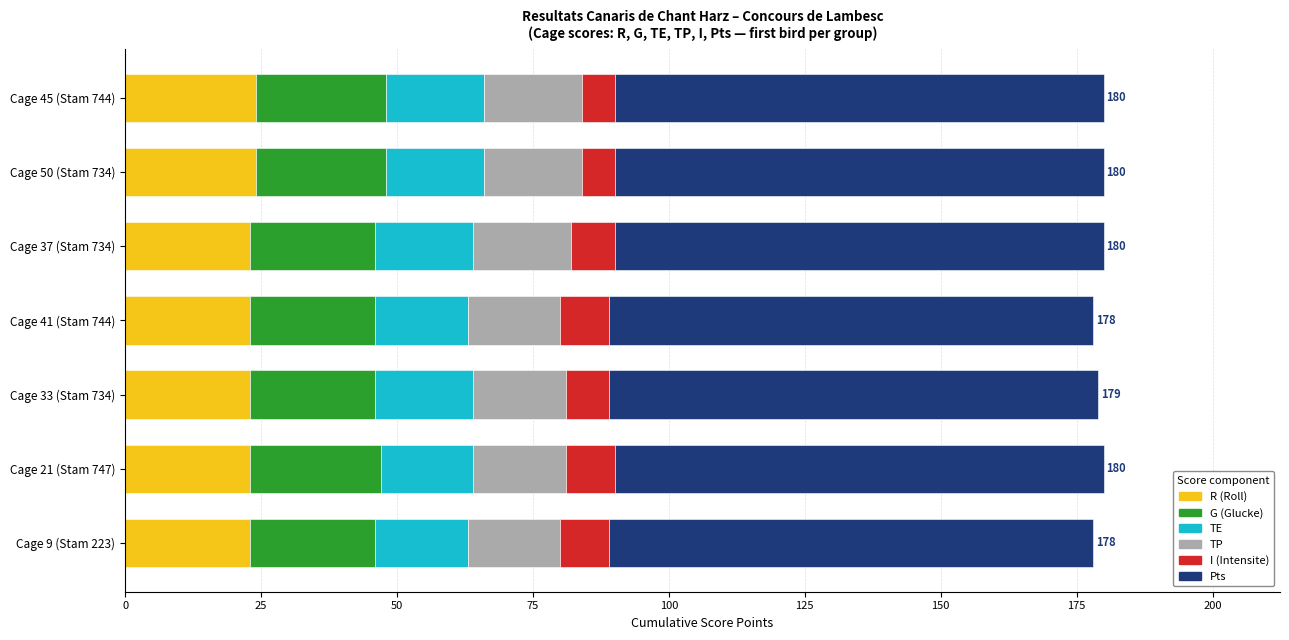

How many series are shown in this chart?

6